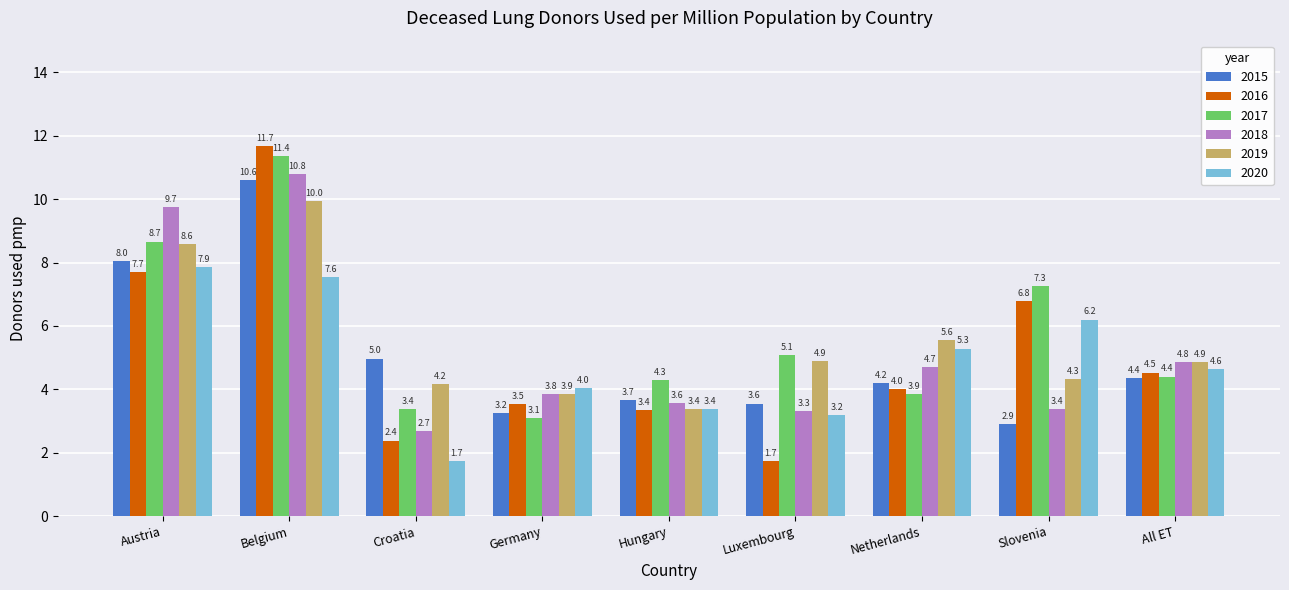

Rank the series at Belgium from highest to lowest value.

2016, 2017, 2018, 2015, 2019, 2020